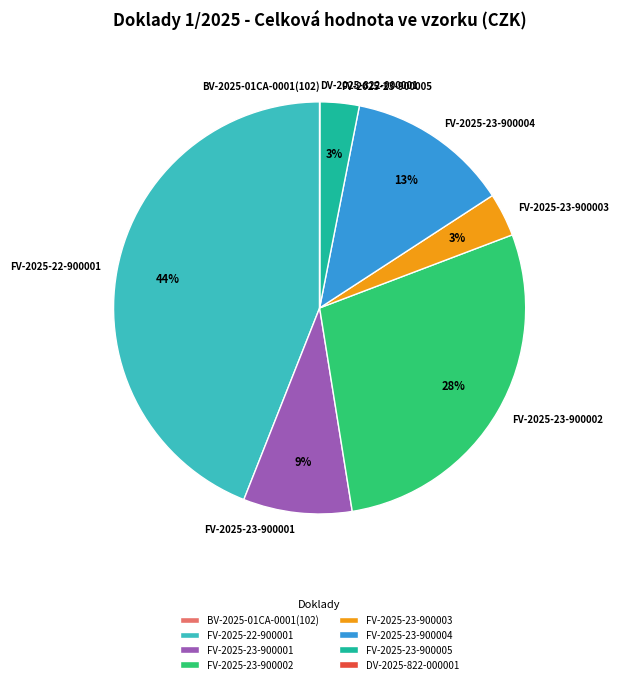

To the nearest percent, what is the difference between the largest and smallest slice percentages?

44%